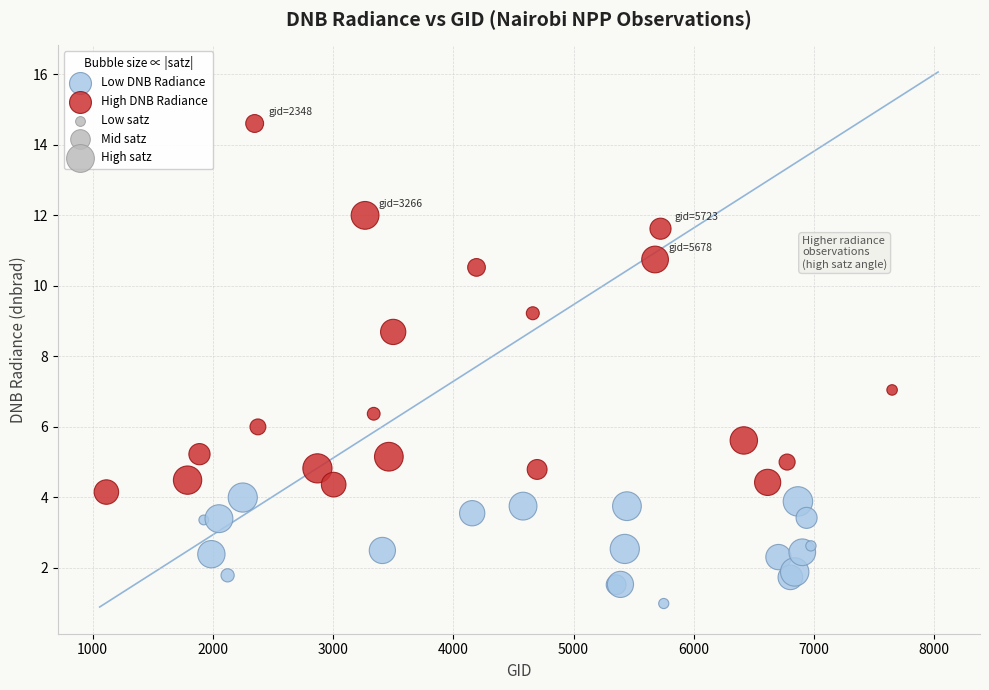

Which series contains the highest Y value?

High DNB Radiance